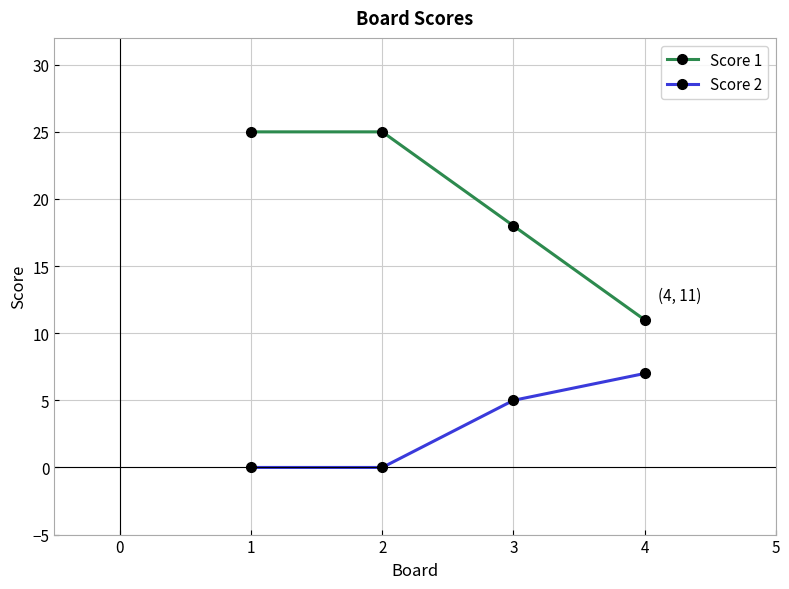

True or false: Score 2 has a value of -3 at 1.

False